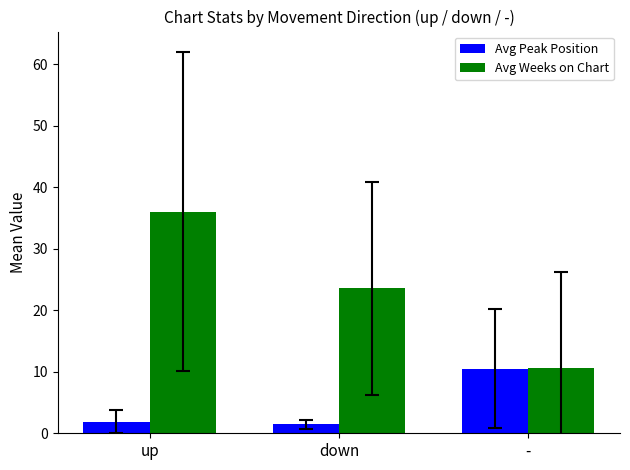

What is the total value across all series at down?

25.0